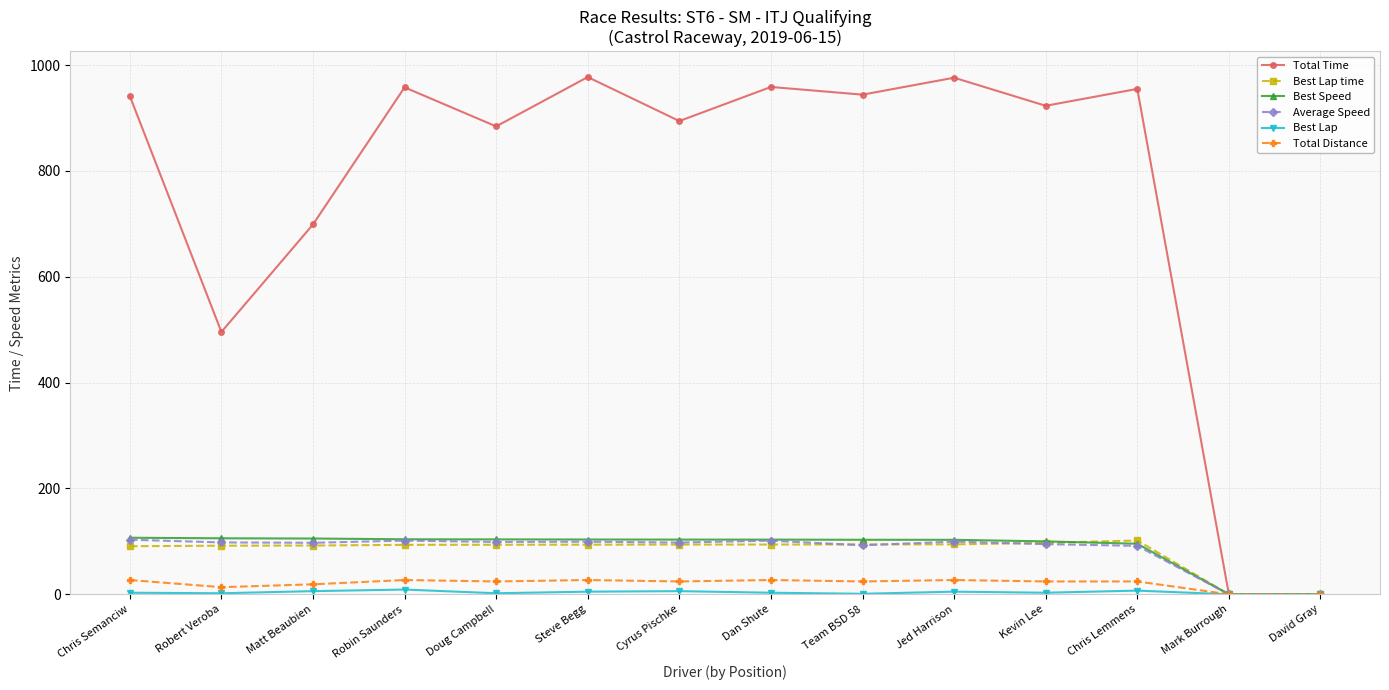

The value of Best Speed at Dan Shute is 103.3. True or false?

True